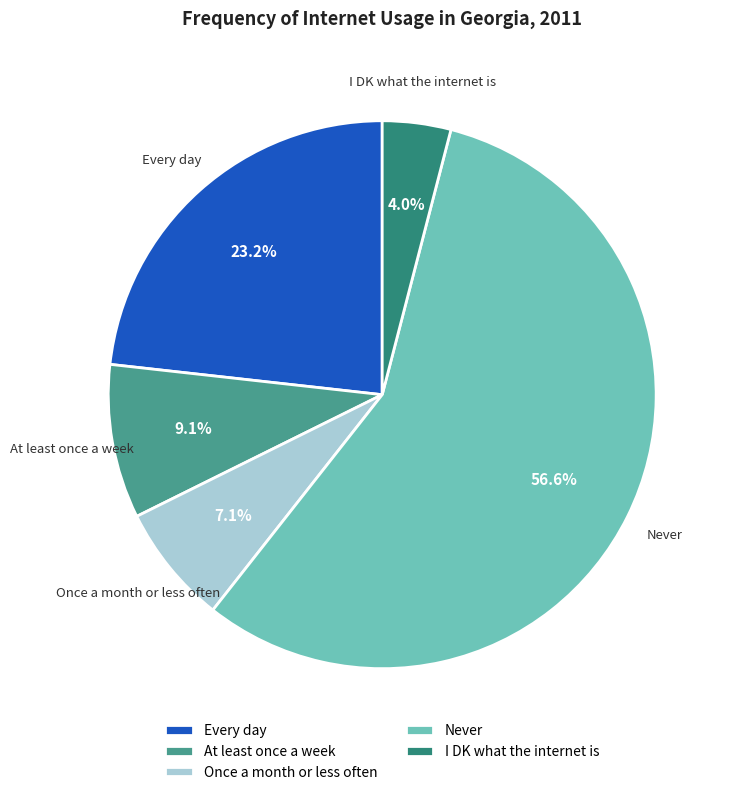

The Never slice represents 69% of the pie. True or false?

False